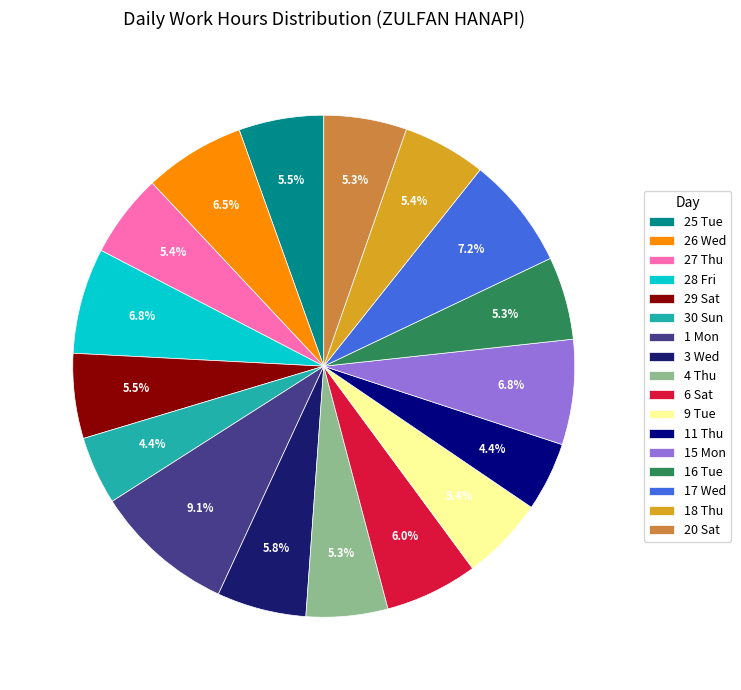

Count the number of slices in the pie.

17